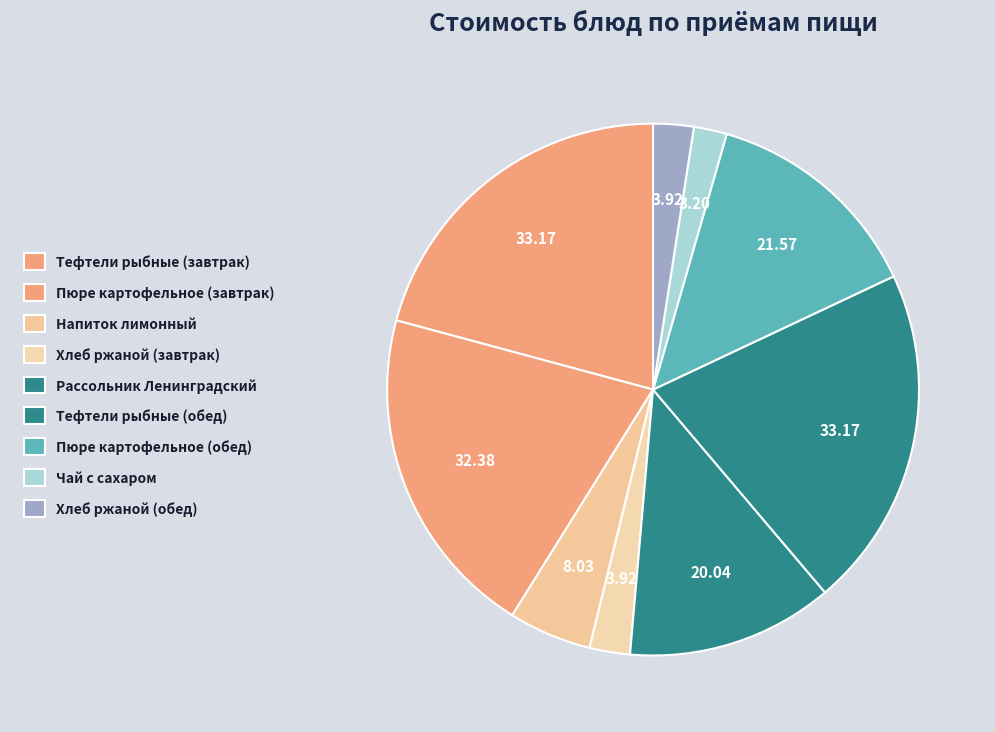

Is it true that Рассольник Ленинградский is 13% of the pie?

True